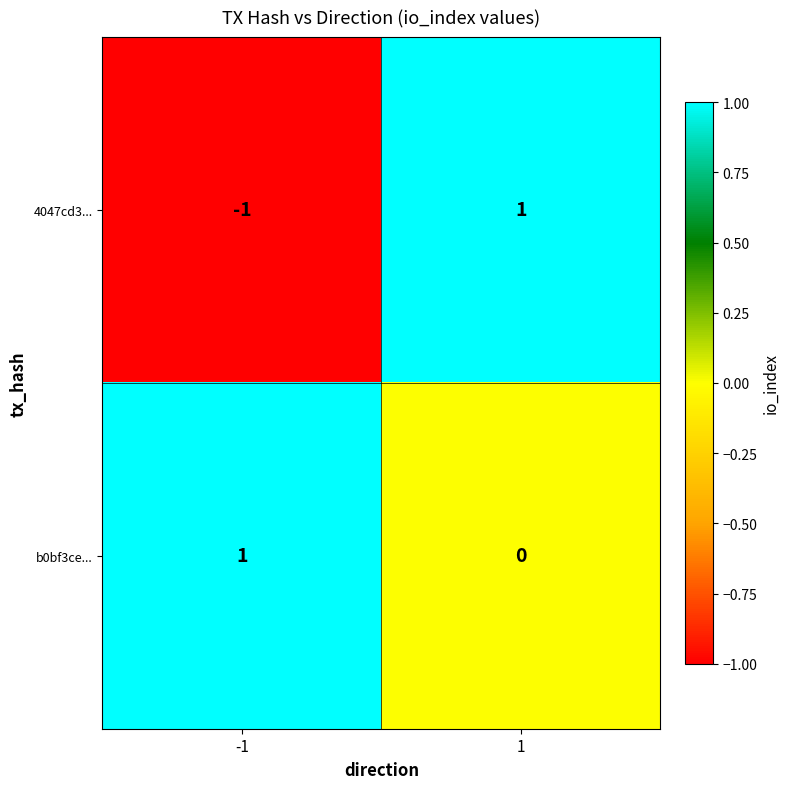

Which series has the largest total across all categories?

b0bf3ce...